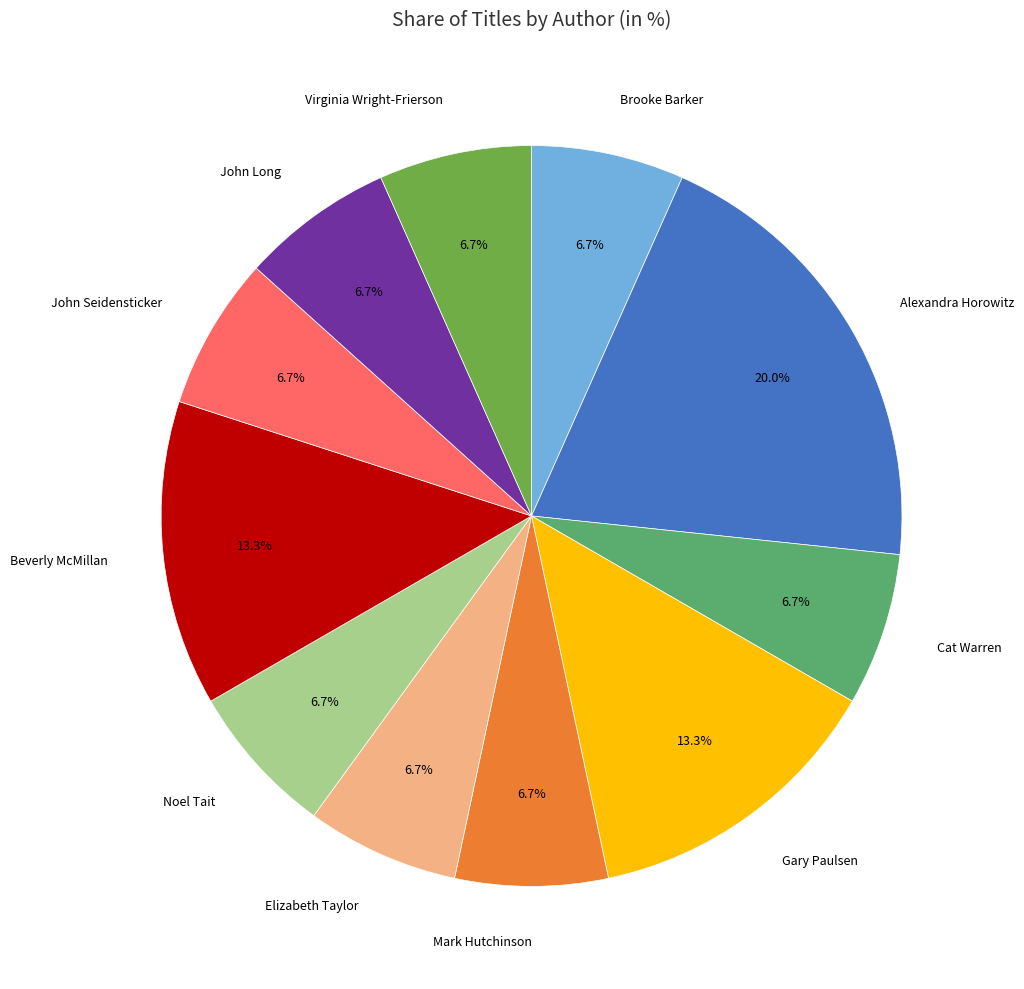

What percentage is the Cat Warren slice, to the nearest percent?

7%